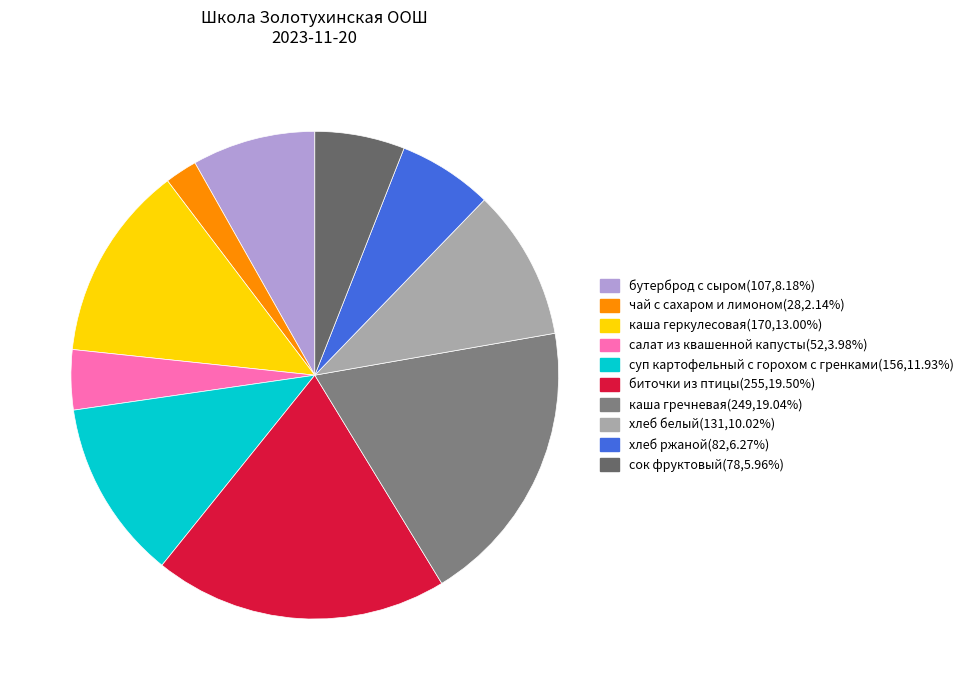

To the nearest percent, what percentage of the pie is биточки из птицы?

19%